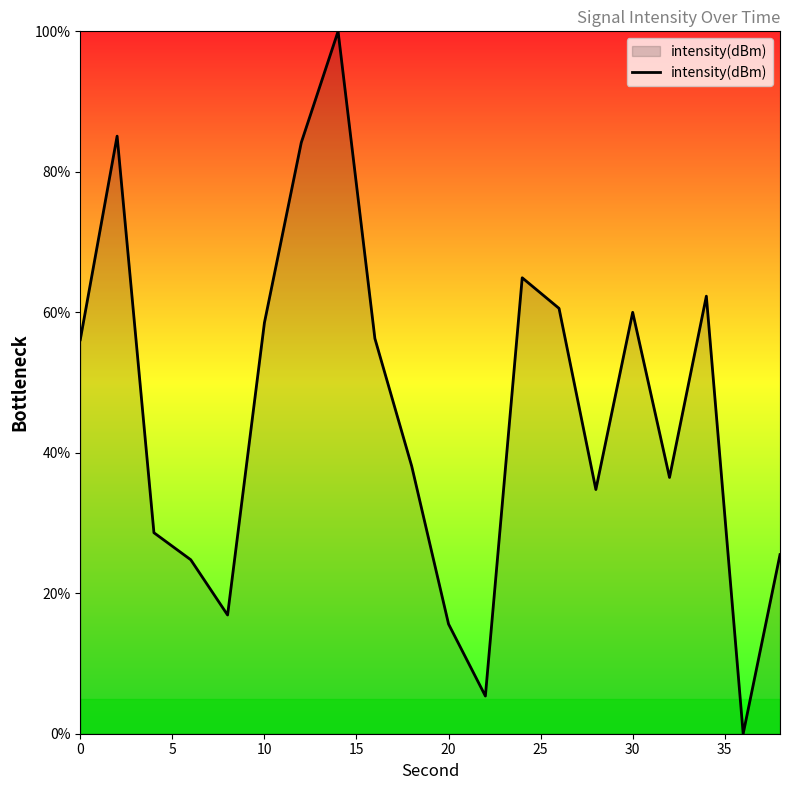

How many lines are shown in the chart?

1